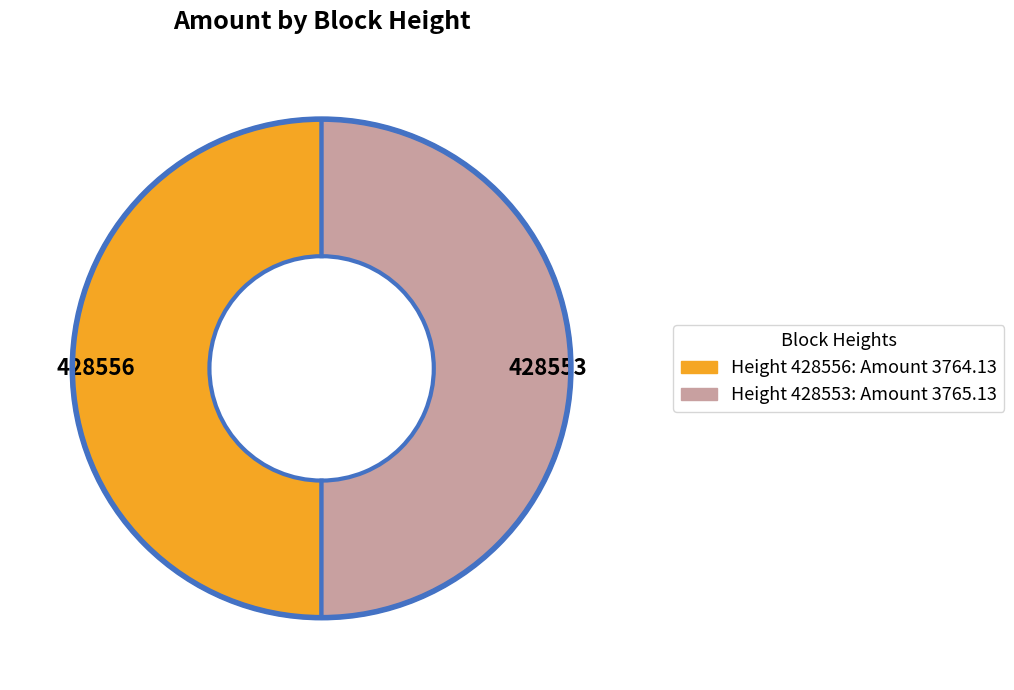

Is it true that 428553 is 37% of the pie?

False